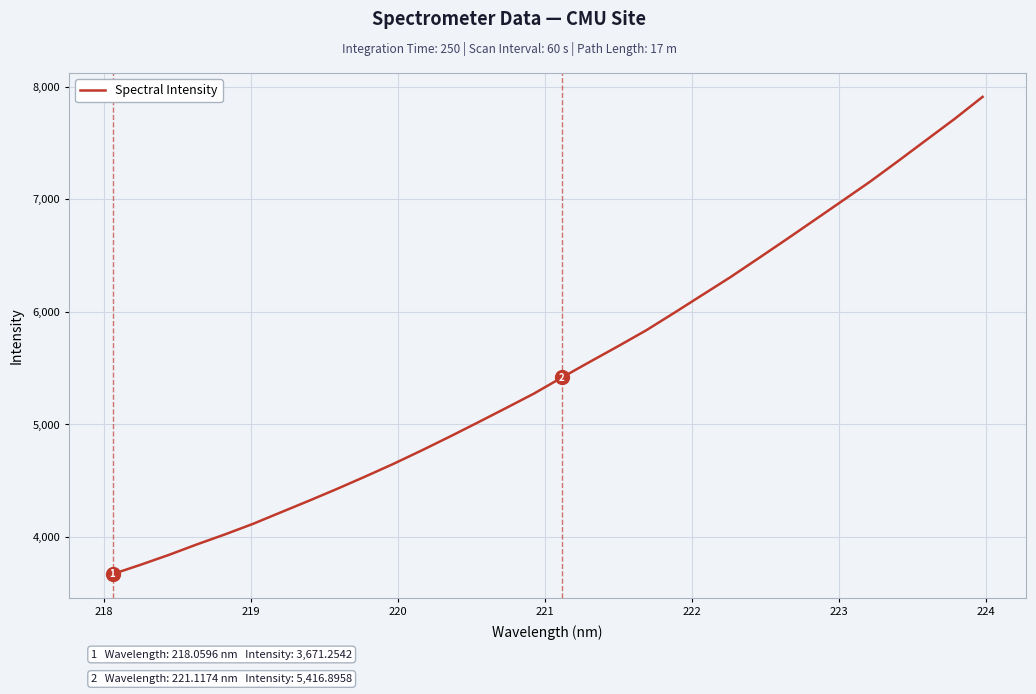

What is the smallest value displayed?

3671.3